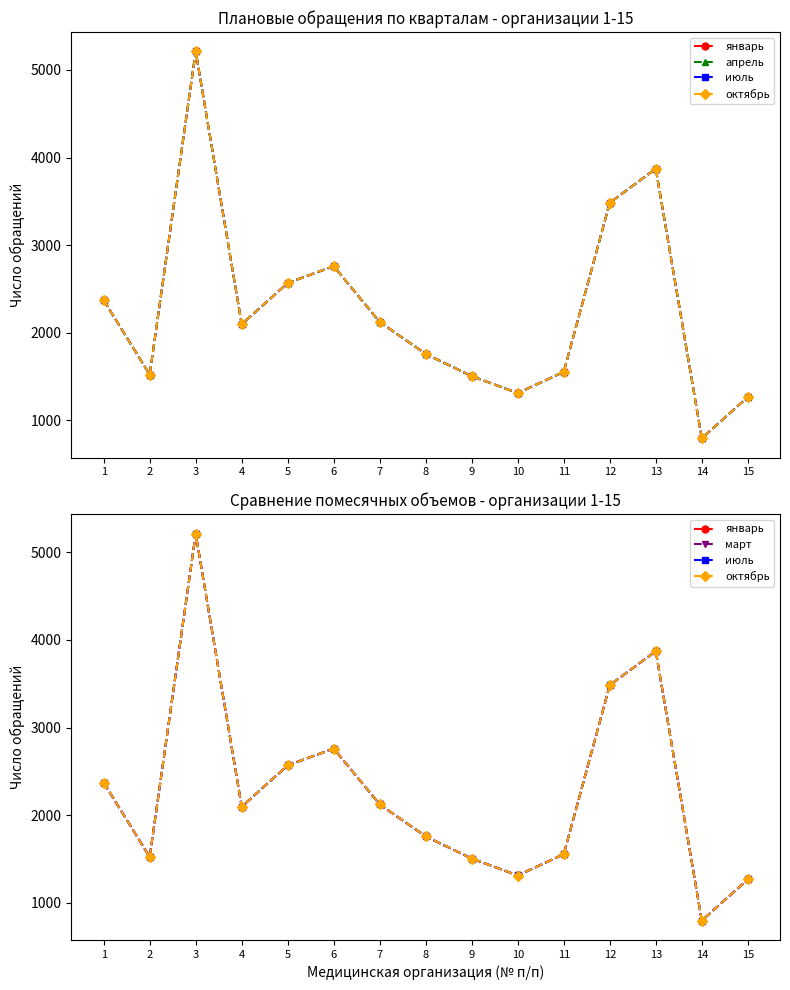

Which has a higher value, 2 or 14?

2